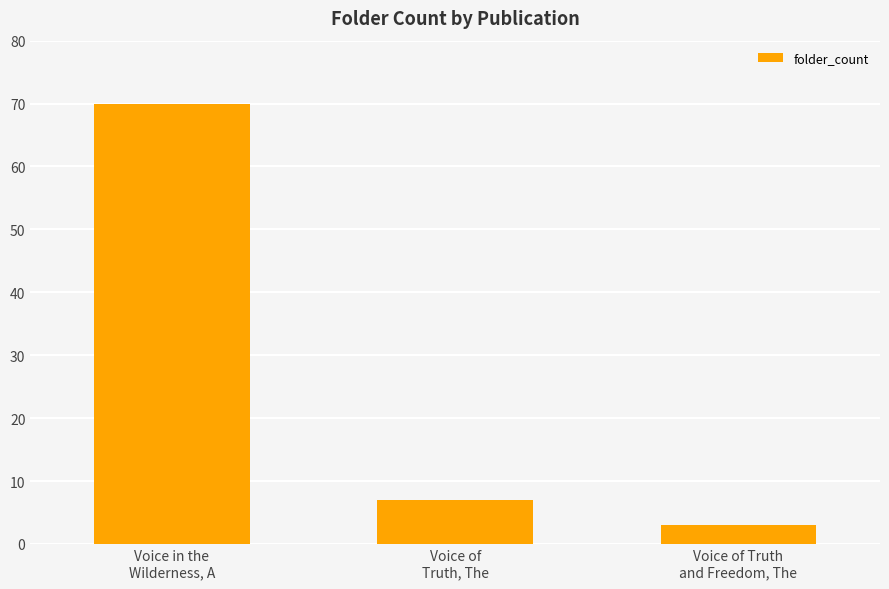

Does the chart contain stacked bars?

No